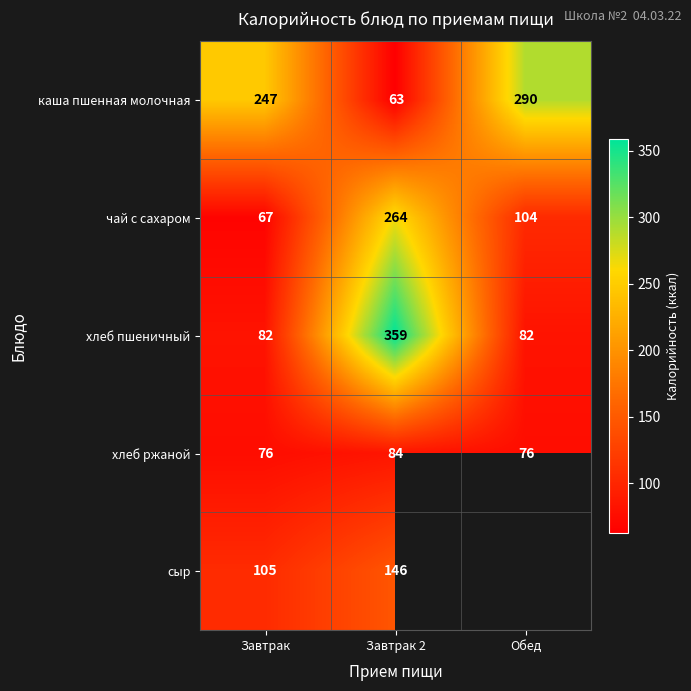

True or false: хлеб ржаной has a value of 50 at Обед.

False